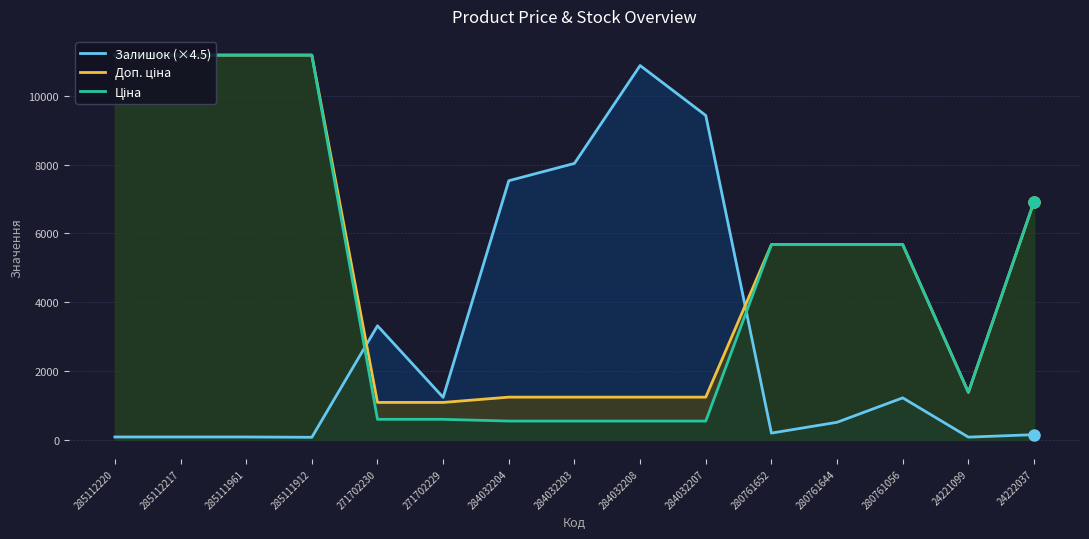

Is the value of Залишок (×4.5) at 271702230 greater than the value of Доп. ціна at 284032208?

Yes